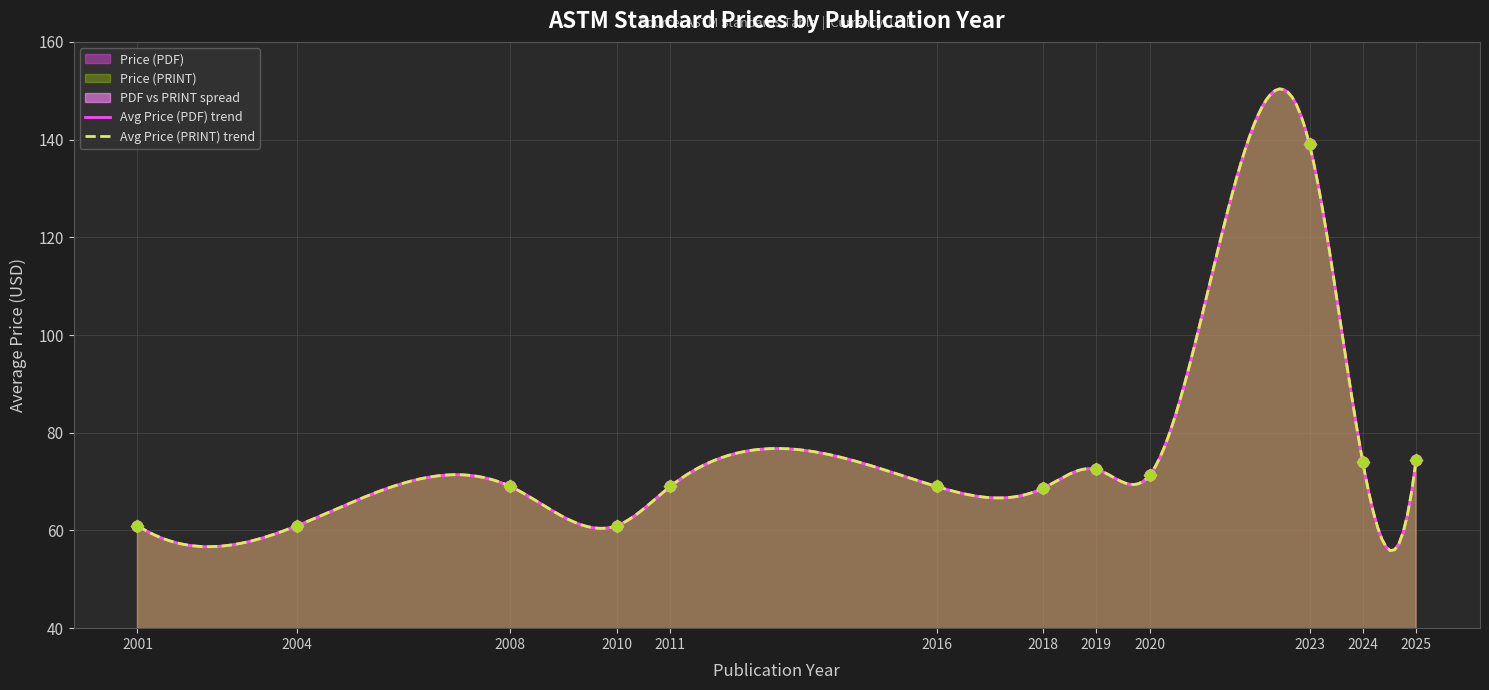

At which category is the sum across all series the highest?

2023